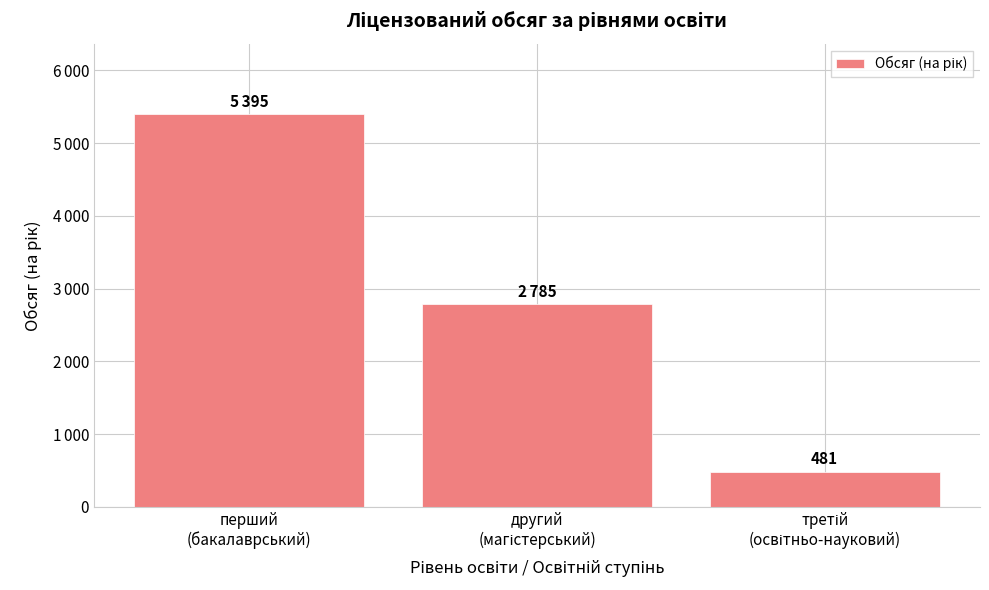

Does the chart contain any negative values?

No